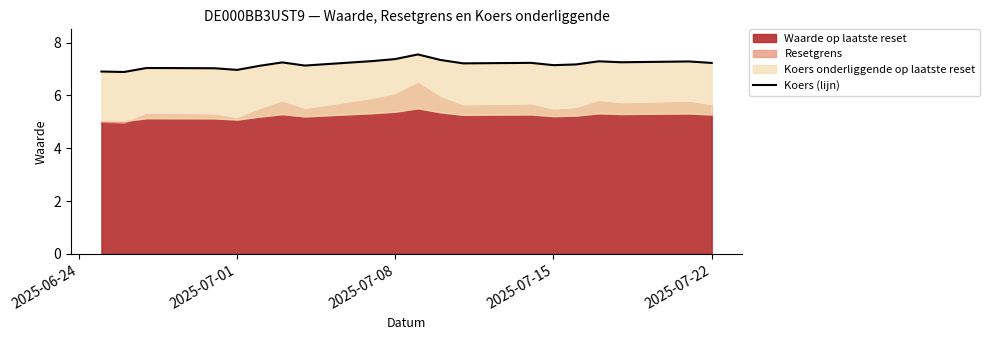

Does the chart have visible grid lines?

No